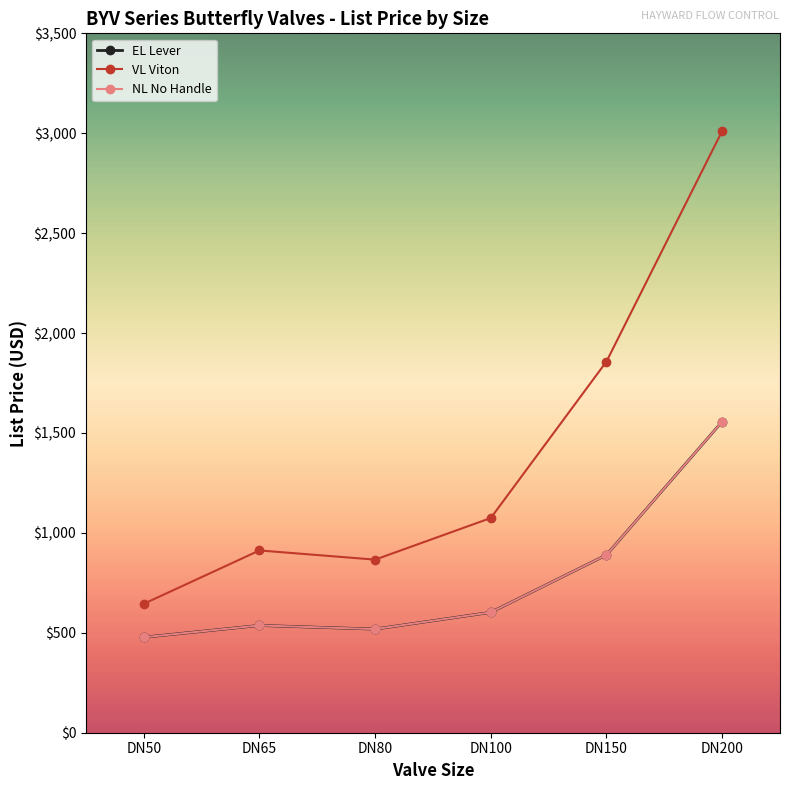

Reading right to left, transcribe all the data shown in this chart.

EL Lever: DN200=1556.8	DN150=889.7	DN100=602.4	DN80=518.6	DN65=536.9	DN50=477.6
VL Viton: DN200=3011.2	DN150=1857.7	DN100=1074.5	DN80=866.1	DN65=912.2	DN50=645.1
NL No Handle: DN200=1556.8	DN150=889.7	DN100=602.4	DN80=518.6	DN65=536.9	DN50=477.6